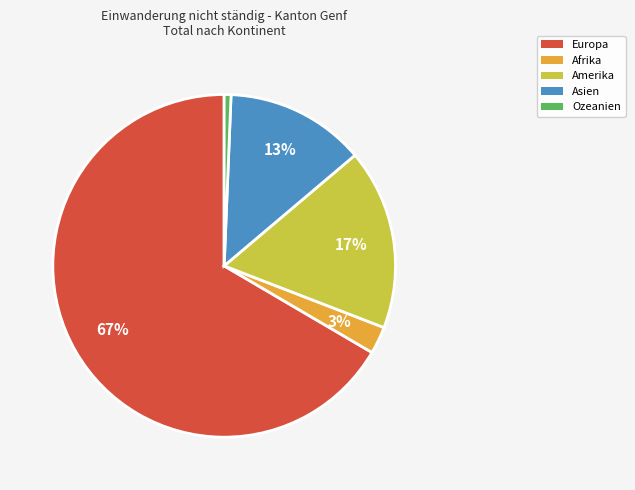

Combined, do Asien and Amerika account for over 50%?

No